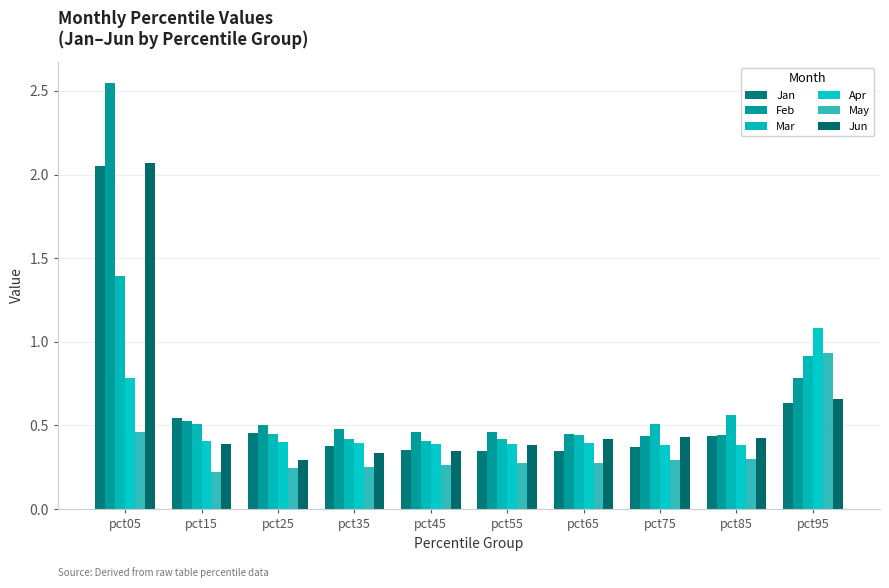

What is the difference between the maximum and second lowest values in the Mar series?

1.0